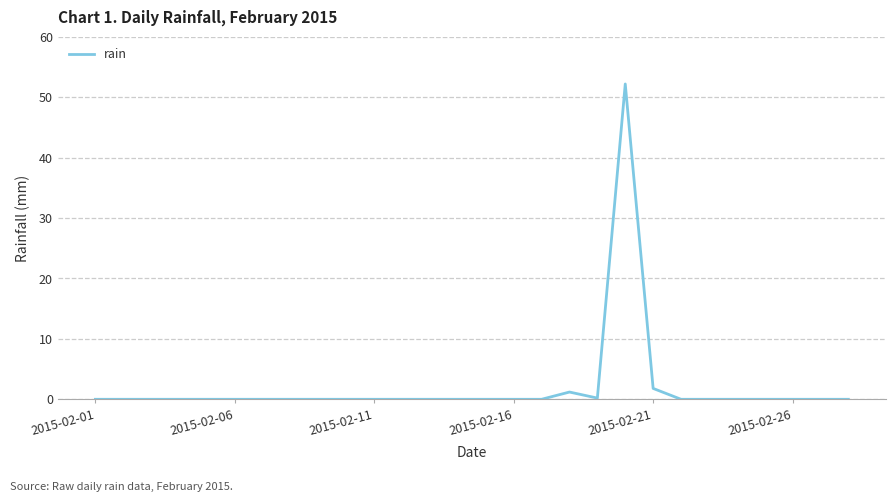

What is the maximum value shown in the chart?

52.2